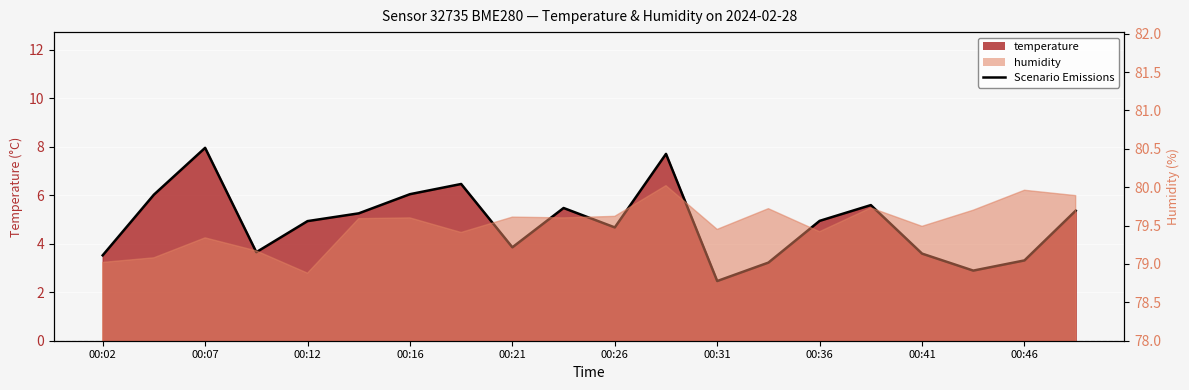

What is the maximum value shown in the chart?

8.0